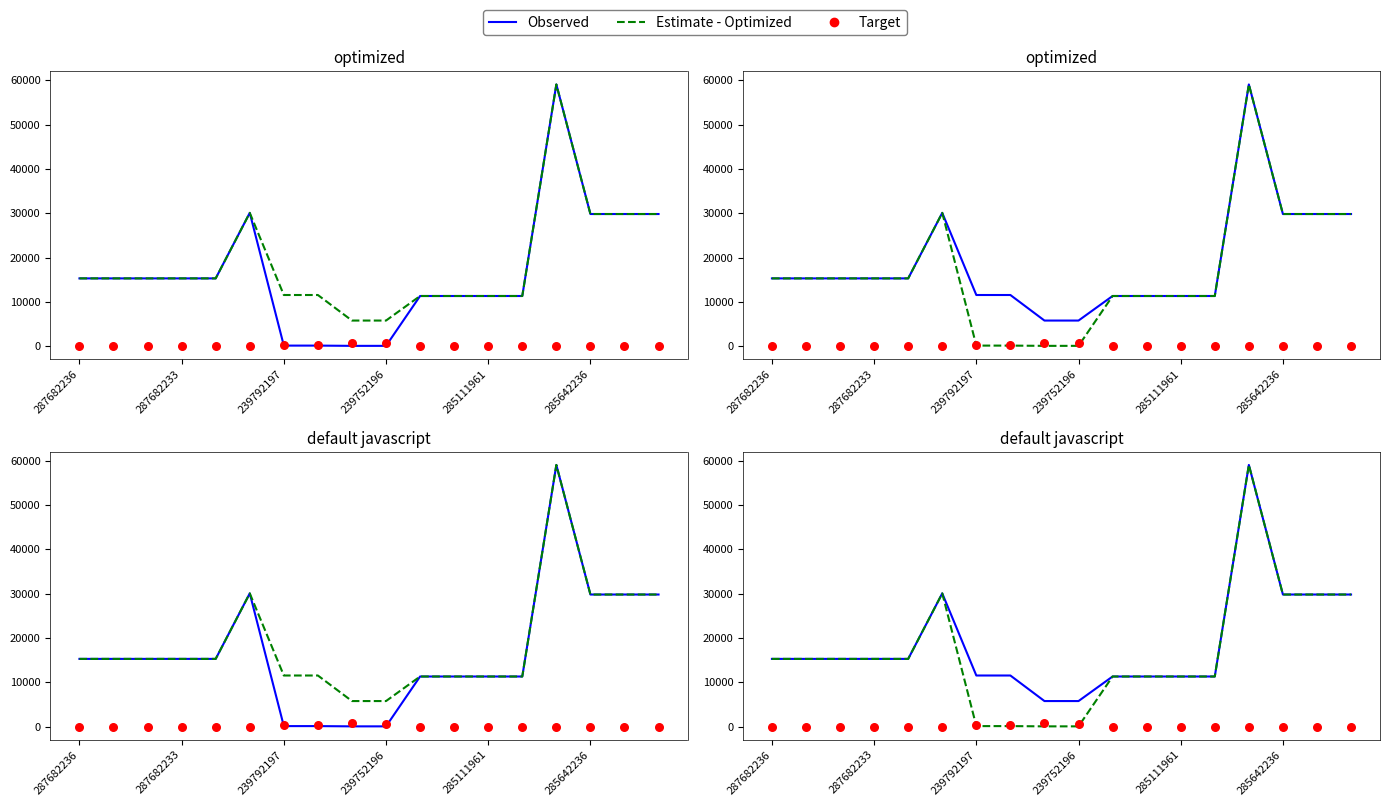

Which series has the largest total across all categories?

Observed